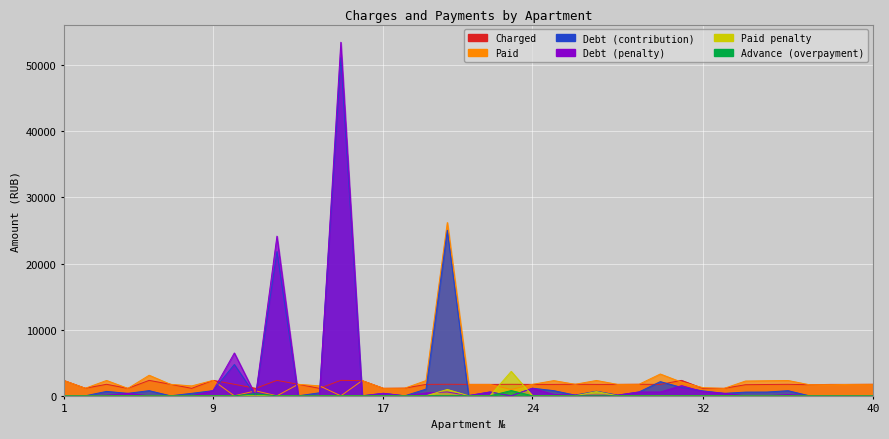

What is the sum of the paid values at 15 and 37?

1677.6